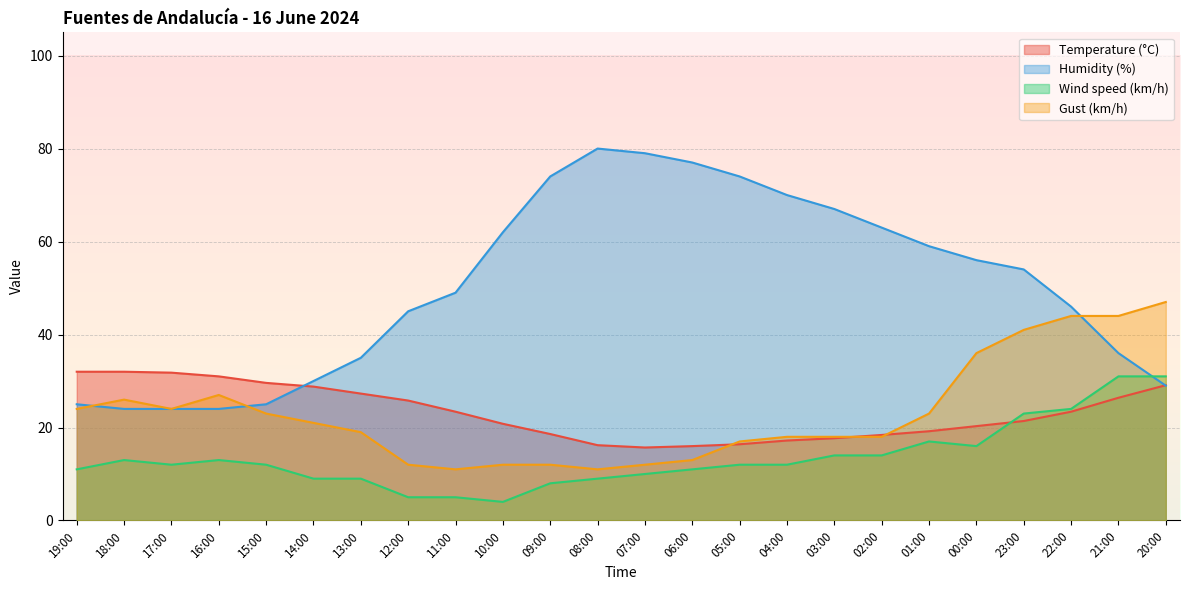

Which series has the largest total across all categories?

Humidity (%)